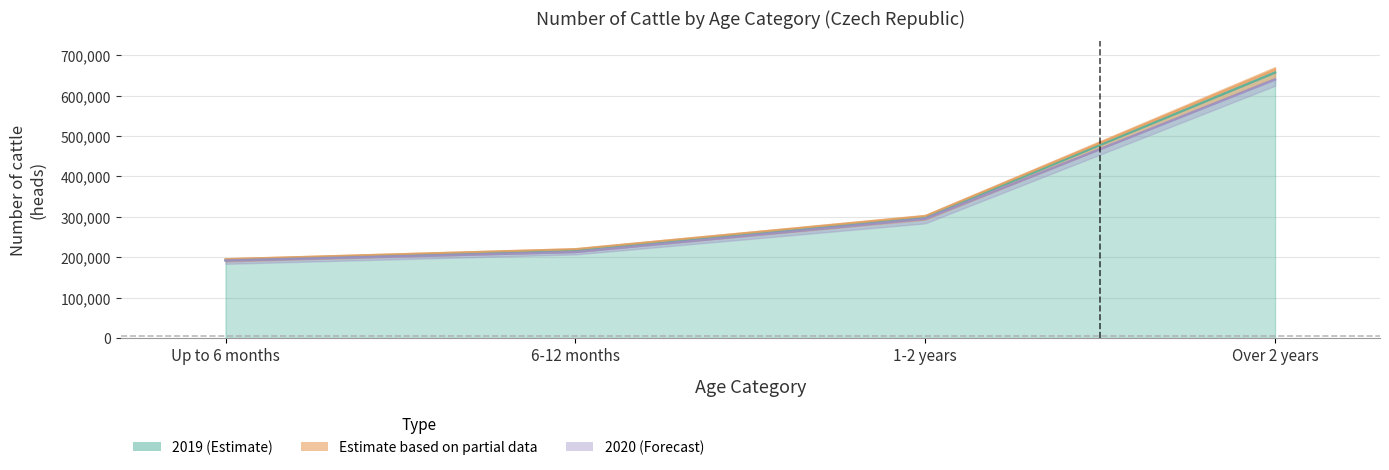

At which label does 2020 reach its minimum?

Up to 6 months